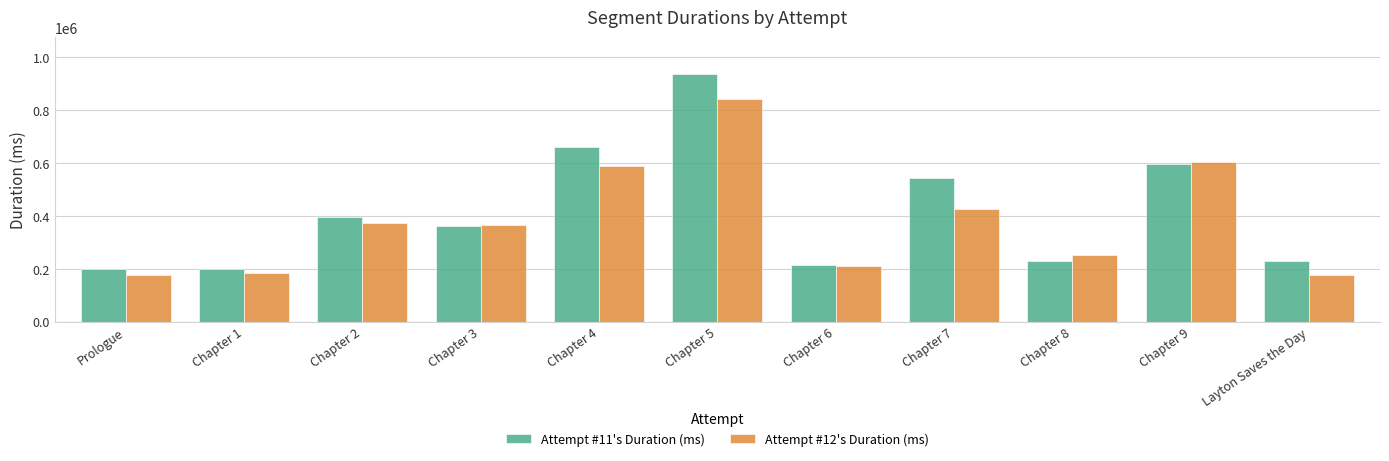

Is the value of Attempt #11's Duration (ms) at Chapter 3 greater than the value of Attempt #12's Duration (ms) at Prologue?

Yes